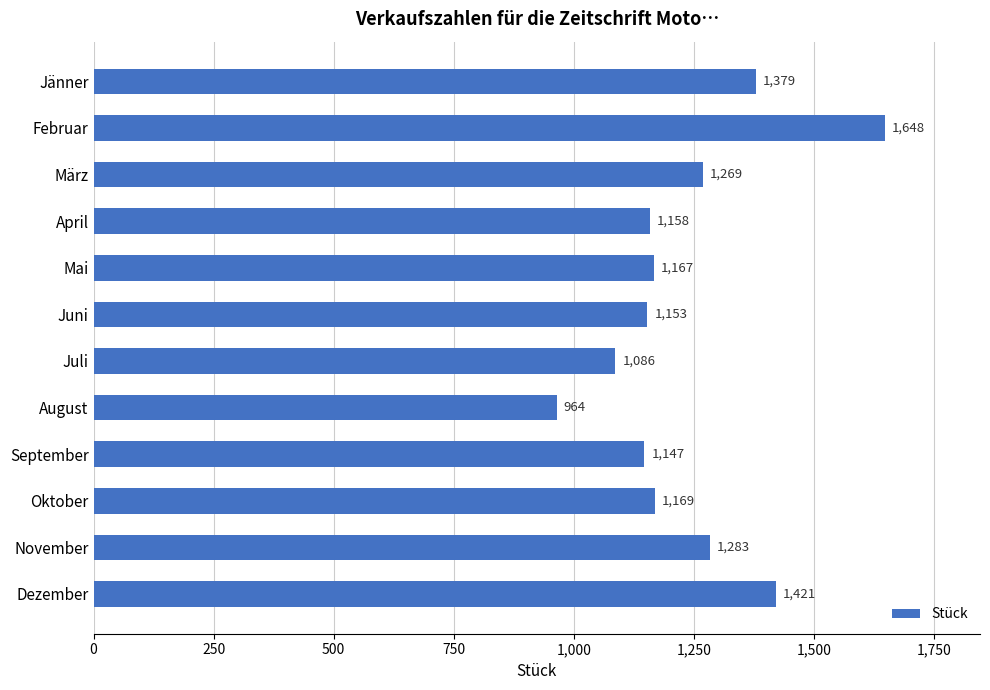

Reading top to bottom, what are all the values shown in this chart?

1379	1648	1269	1158	1167	1153	1086	964	1147	1169	1283	1421